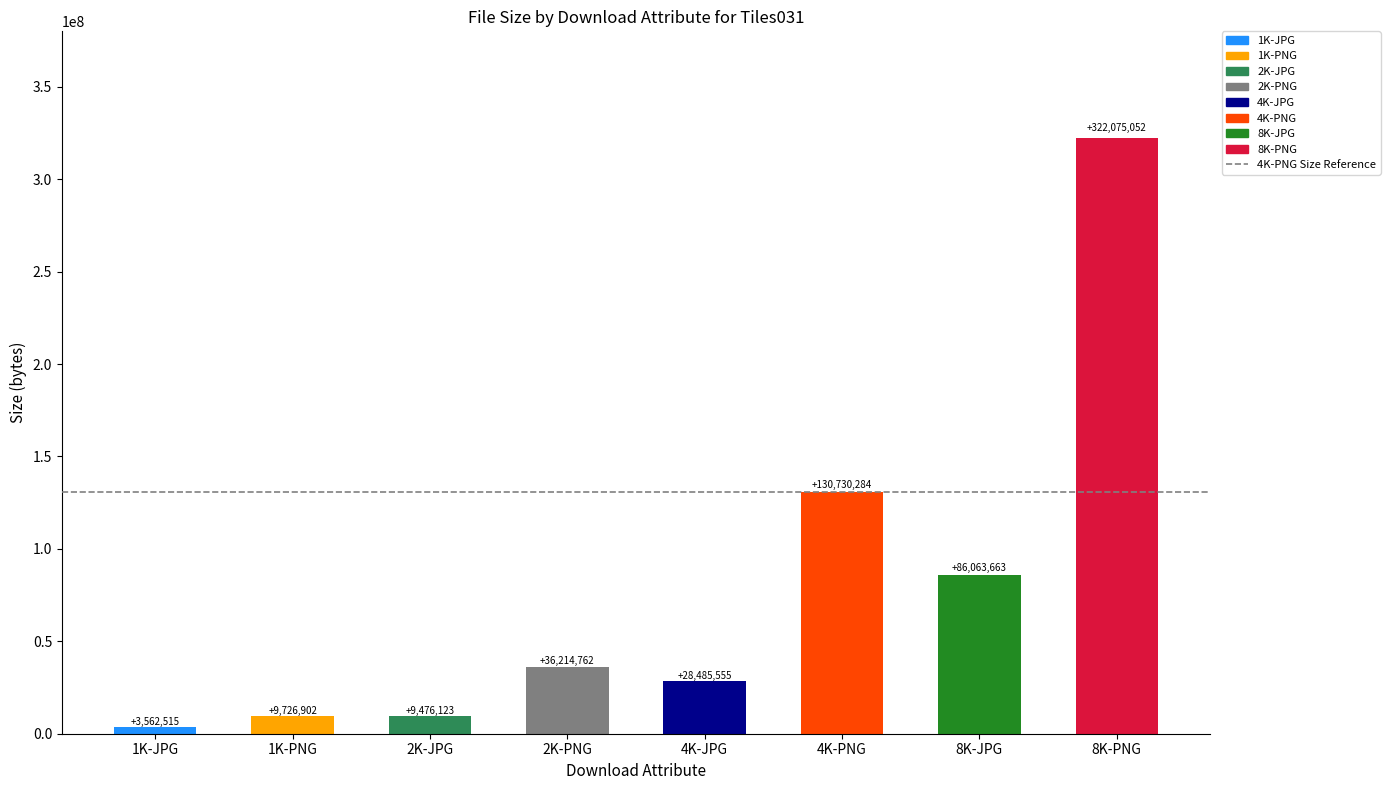

What is the change in value from 2K-PNG to 4K-PNG?

+94515522